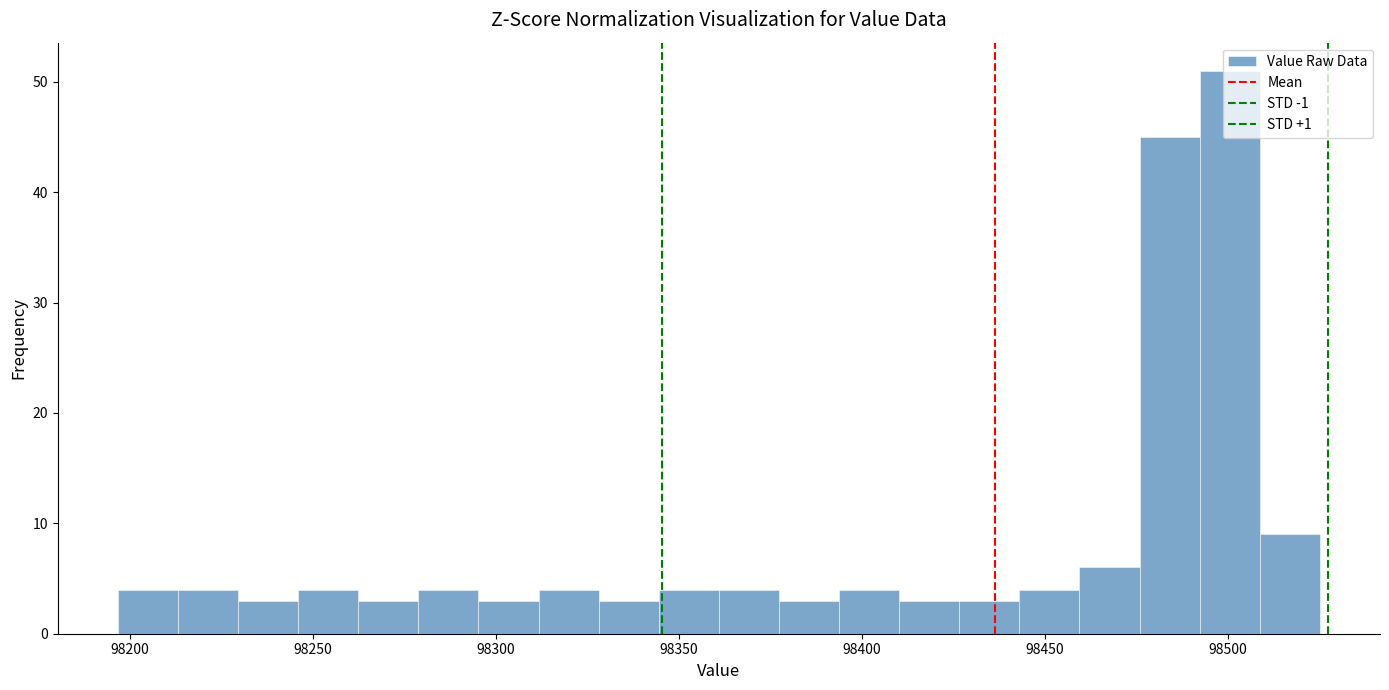

Read against the x-axis, roughly where is the centre of the tallest bar?

98500